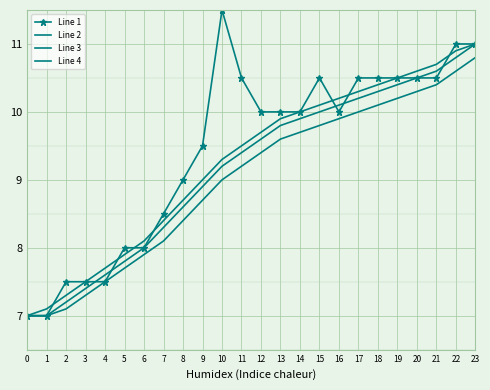

Rank the categories by Line 2 value from lowest to highest.

0, 1, 2, 3, 4, 5, 6, 7, 8, 9, 10, 11, 12, 13, 14, 15, 16, 17, 18, 19, 20, 21, 22, 23